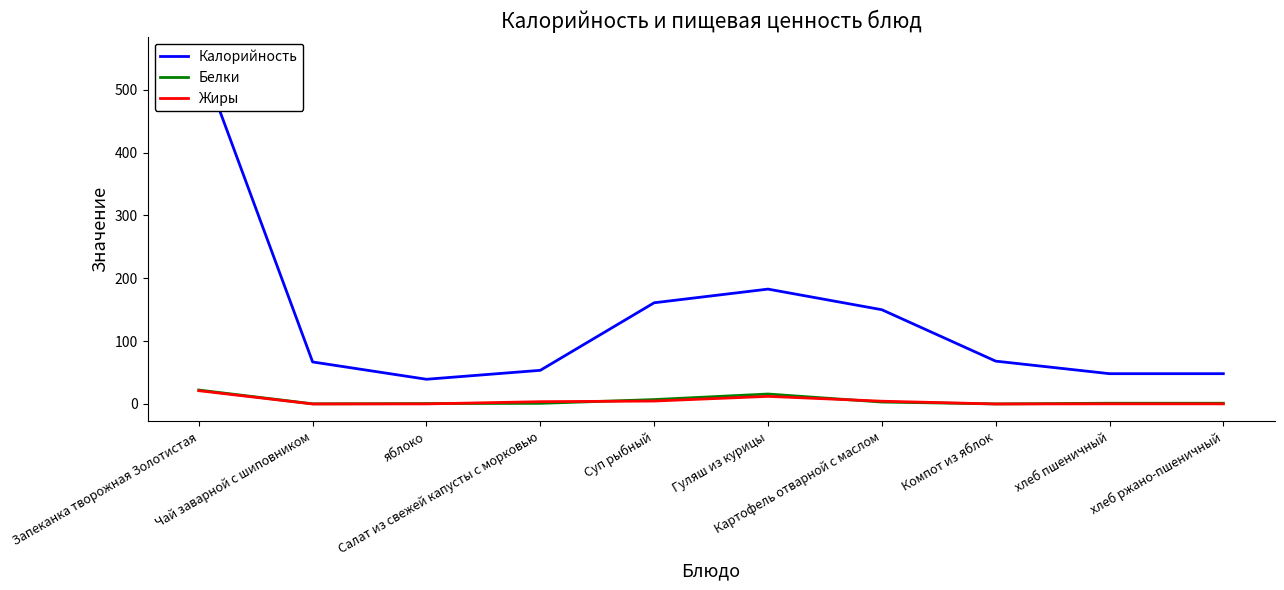

True or false: Белки and Калорийность intersect in this chart.

False